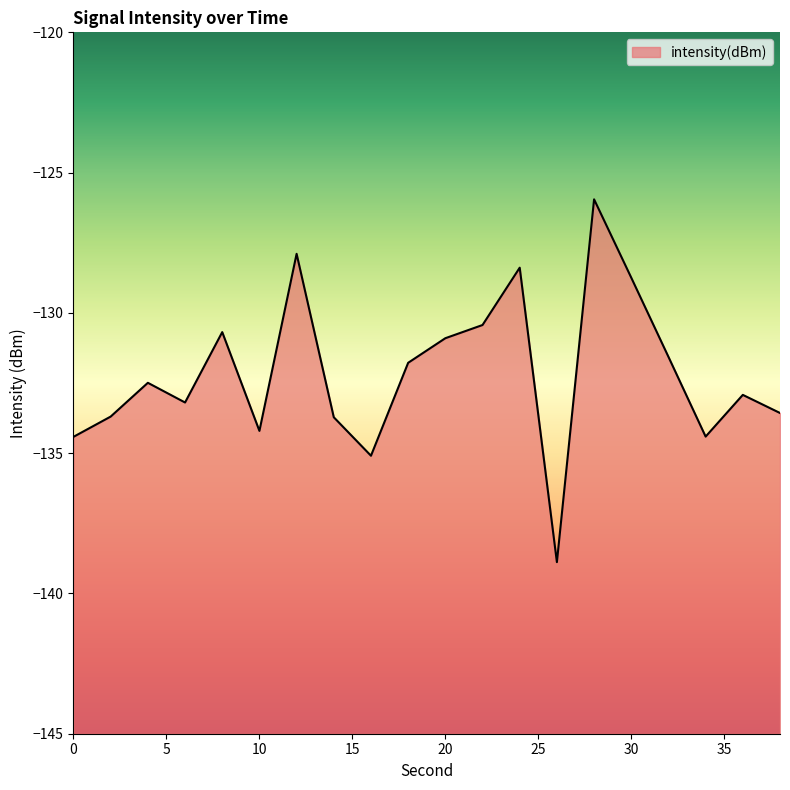

Does the chart display data point markers on the line(s)?

No